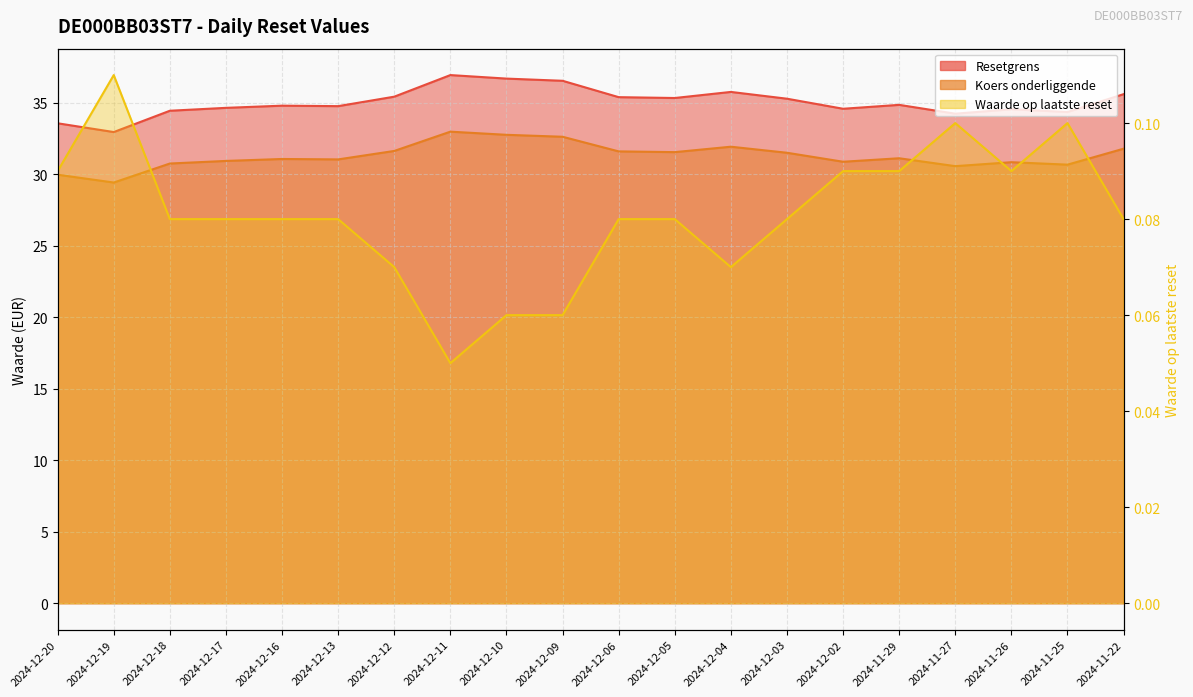

Reading right to left, extract all data points from this chart.

Resetgrens: 35.6	34.3	34.5	34.2	34.8	34.6	35.3	35.7	35.3	35.4	36.5	36.7	36.9	35.4	34.8	34.8	34.6	34.4	32.9	33.6
Koers onderliggende: 31.8	30.7	30.8	30.6	31.1	30.9	31.5	31.9	31.5	31.6	32.6	32.7	33.0	31.6	31.0	31.1	30.9	30.7	29.4	30.0
Waarde op laatste reset: 0.1	0.1	0.1	0.1	0.1	0.1	0.1	0.1	0.1	0.1	0.1	0.1	0.1	0.1	0.1	0.1	0.1	0.1	0.1	0.1